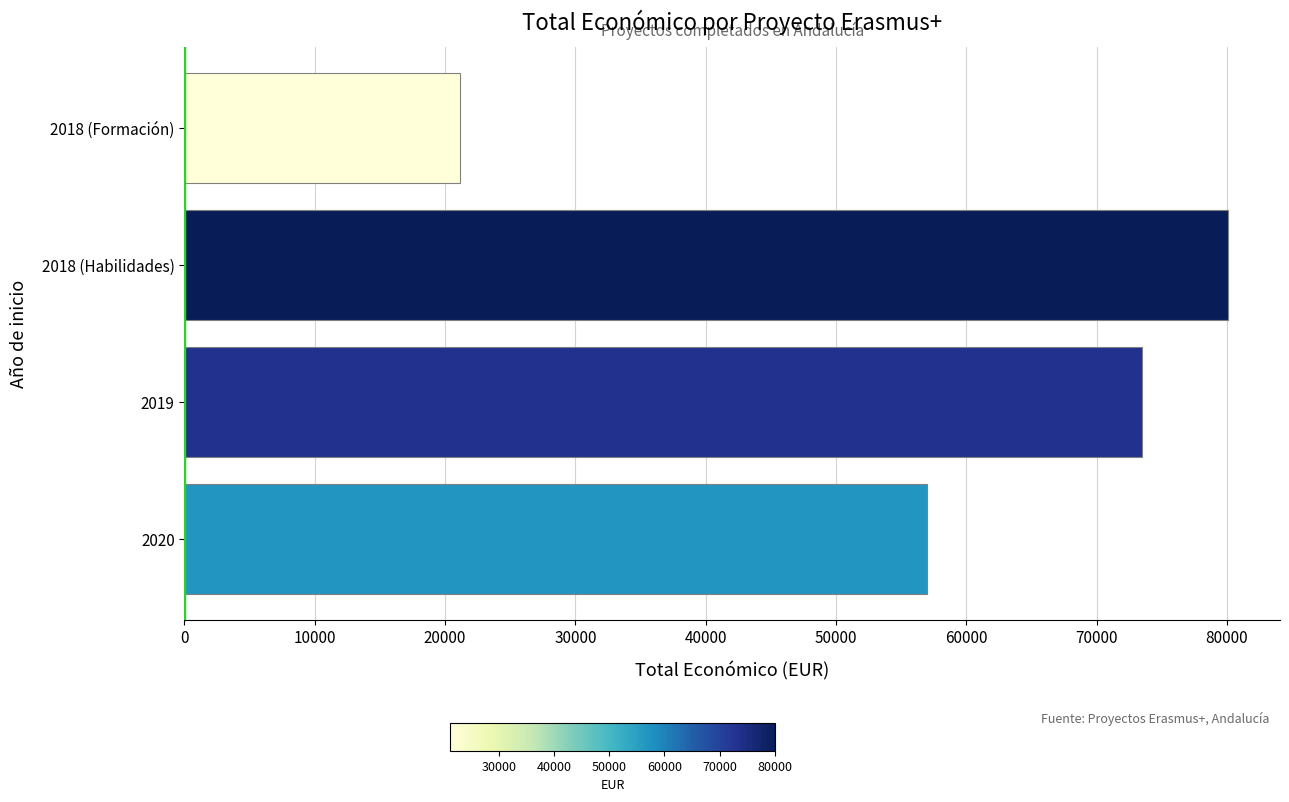

Reading top to bottom, extract all data points from this chart.

2018 (Formación)=21112	2018 (Habilidades)=80062	2019=73438	2020=56980